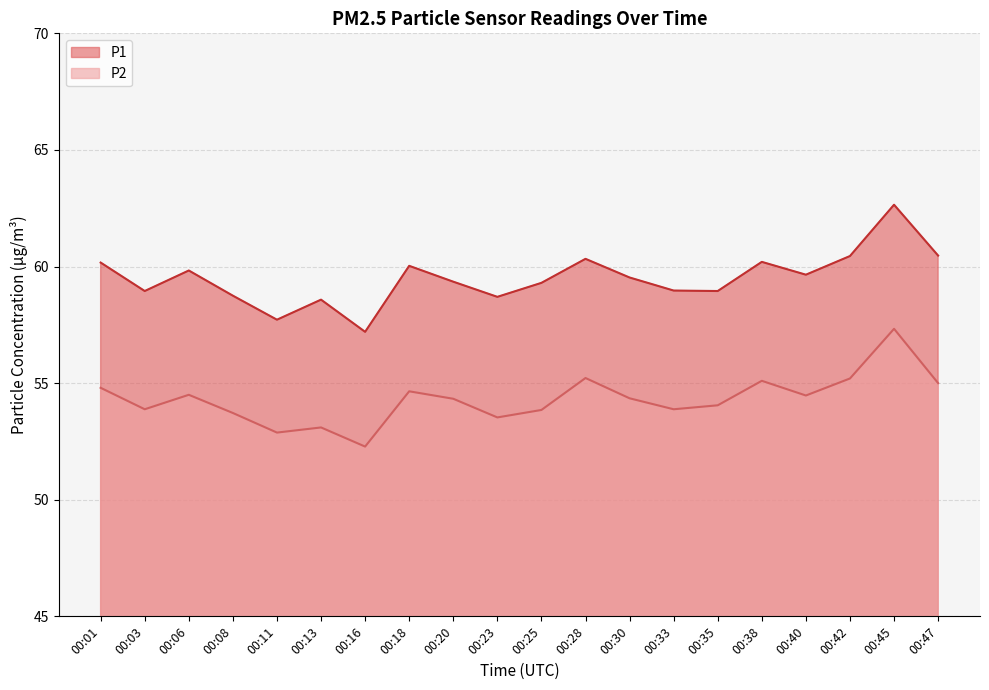

What is the value of the P2 point at the 7th from the left?

52.3